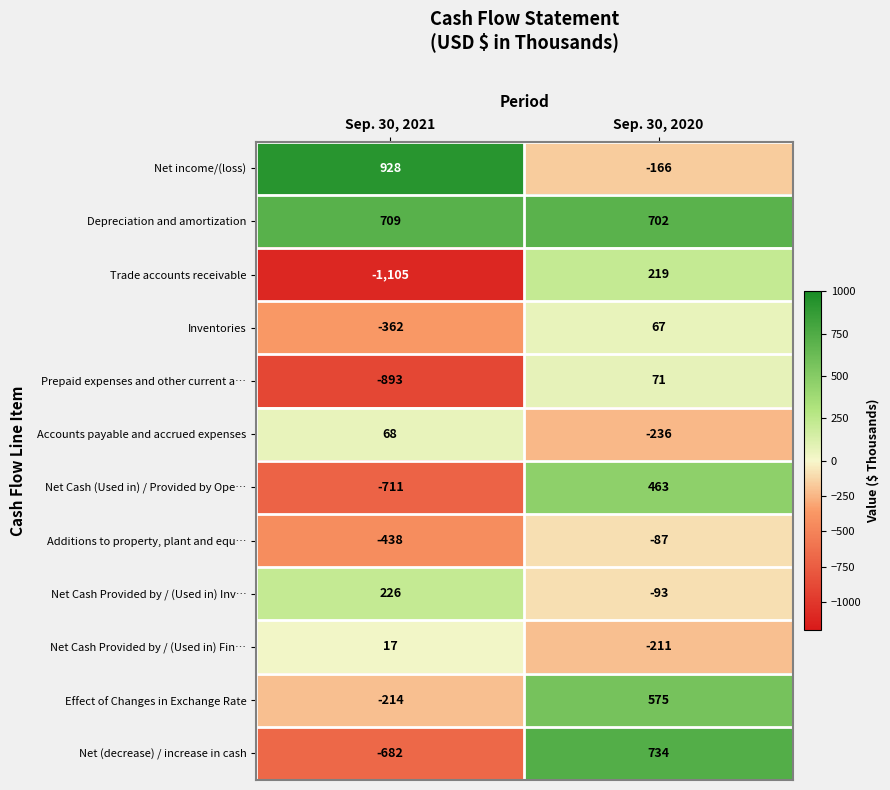

The Trade accounts receivable series shows 219 at Sep. 30, 2020. True or false?

True